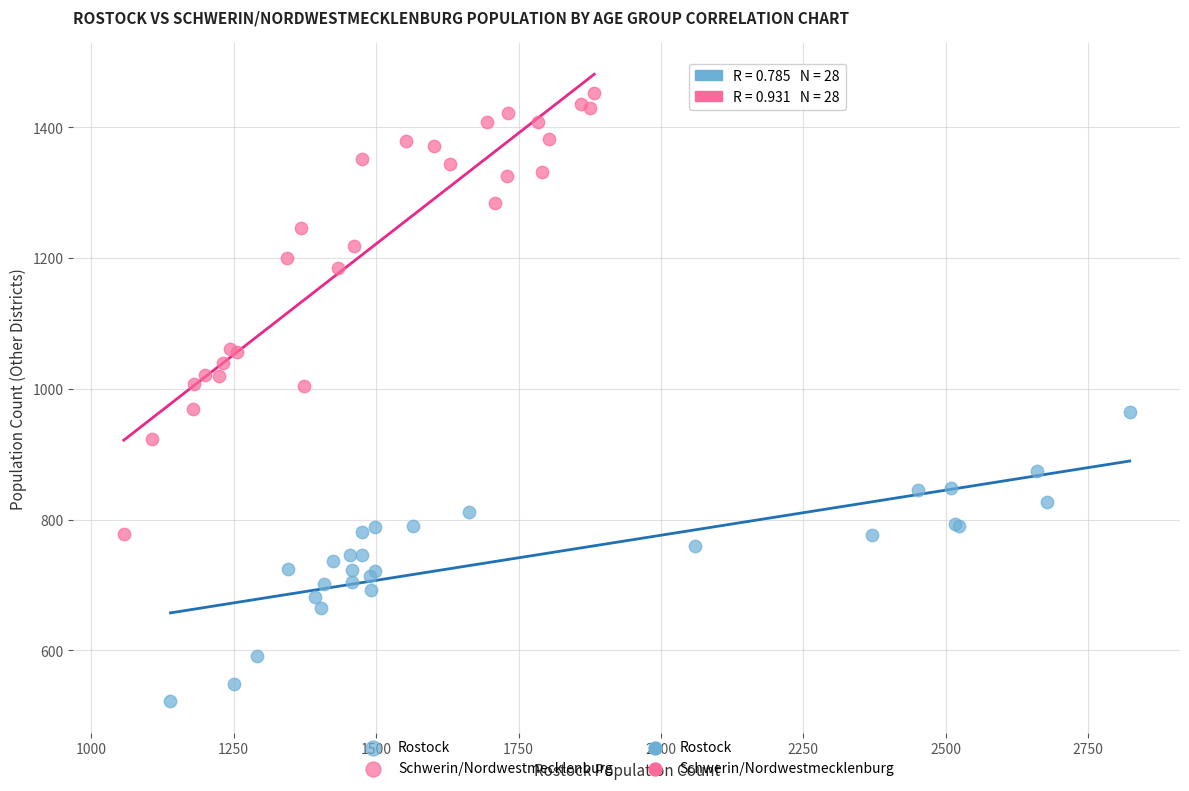

Which series contains the lowest Y value?

Rostock